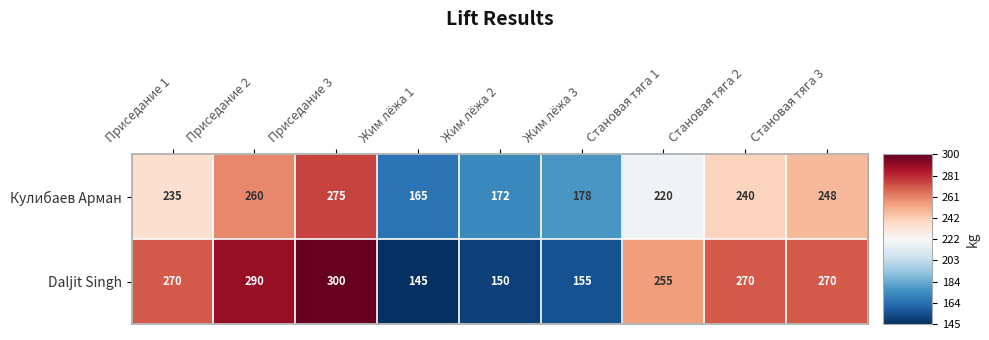

What is the sum of the Кулибаев Арман values at Приседание 2 and Становая тяга 1?

480